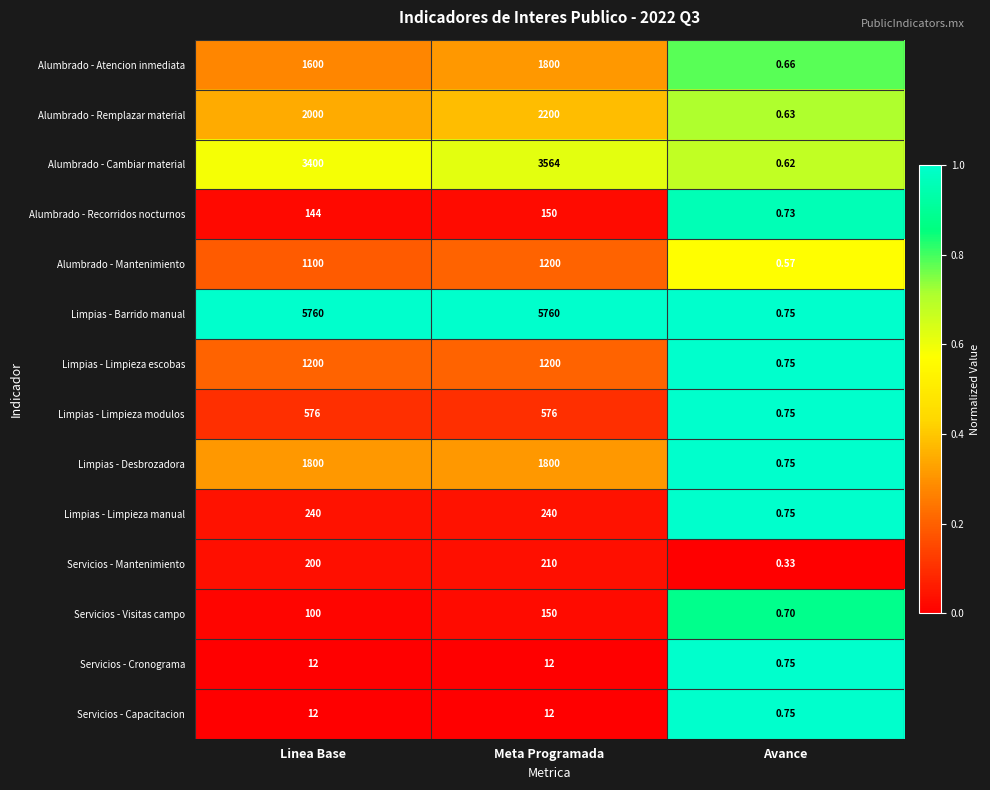

How many series are shown in this chart?

14